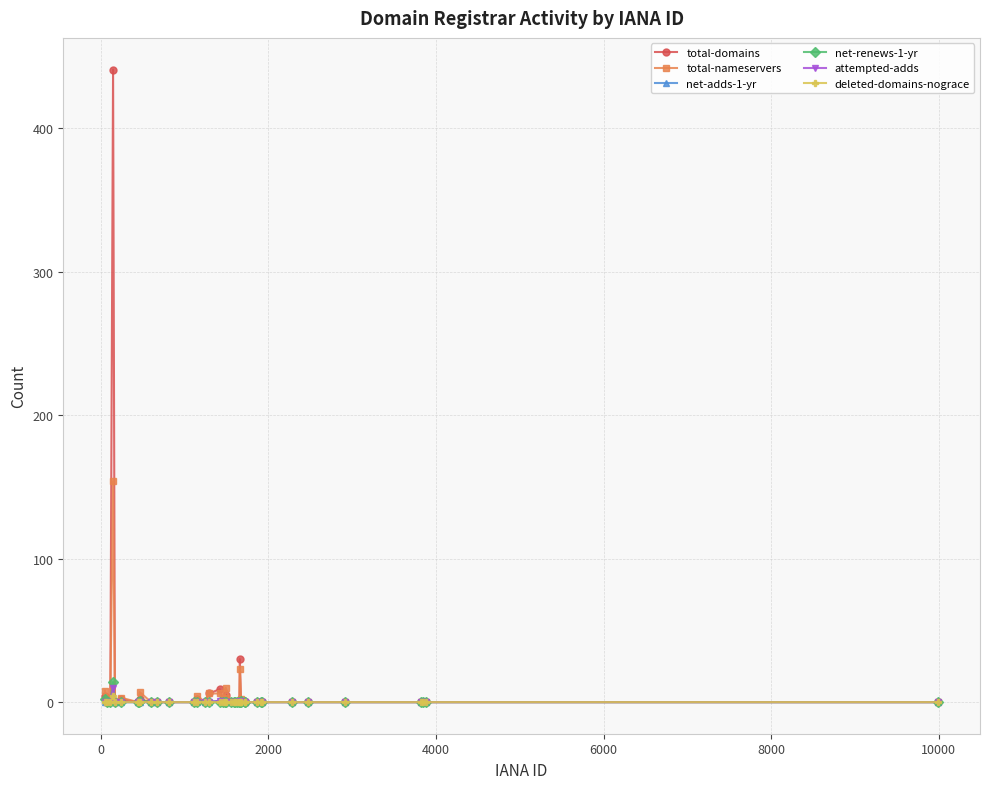

How many values in the net-adds-1-yr series exceed 0?

2